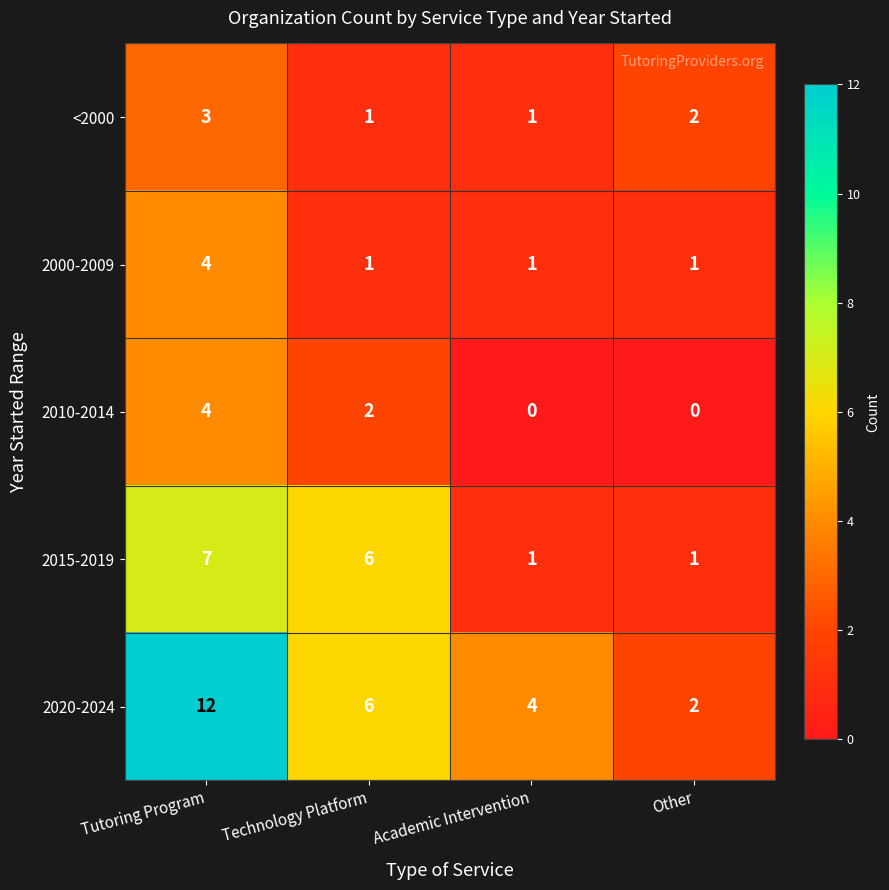

What is the sum of all <2000 values?

7